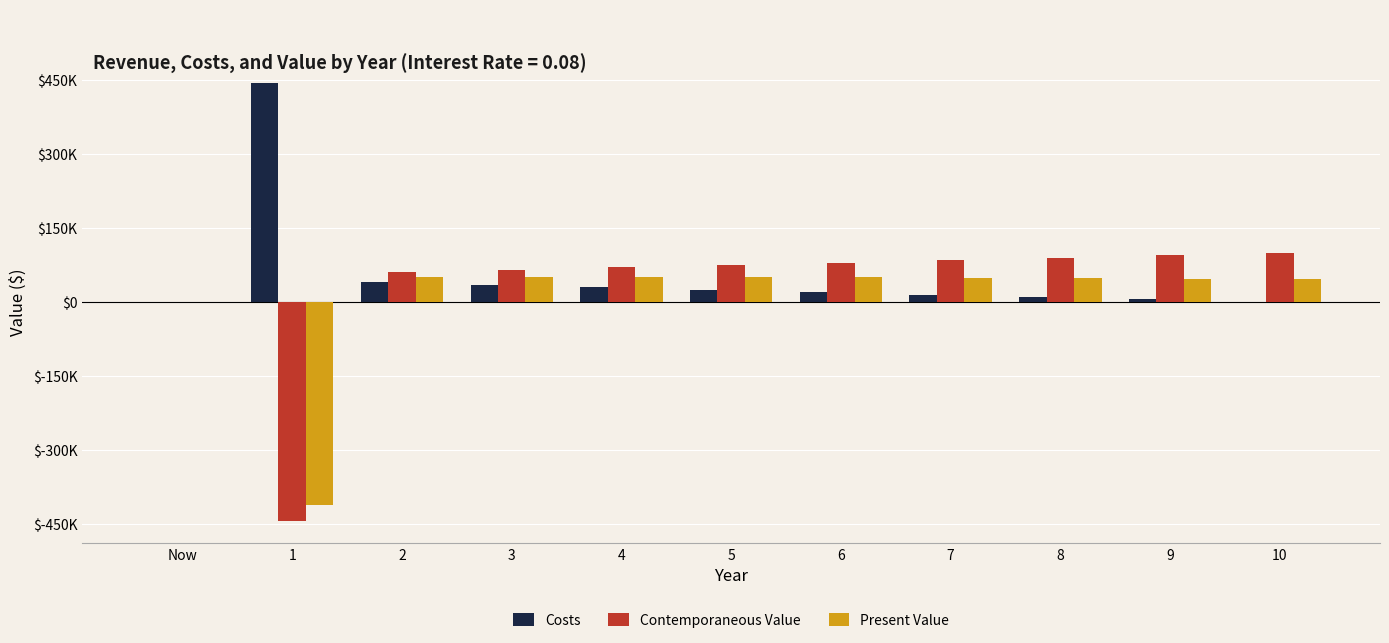

At which category does the chart reach its peak across all series?

1